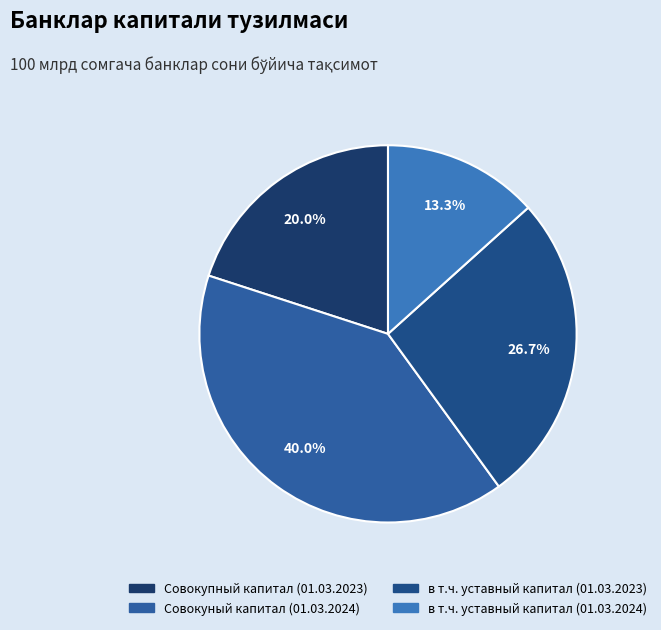

To the nearest percent, what is the combined percentage of Совокуный капитал (01.03.2024) and в т.ч. уставный капитал (01.03.2024)?

53%